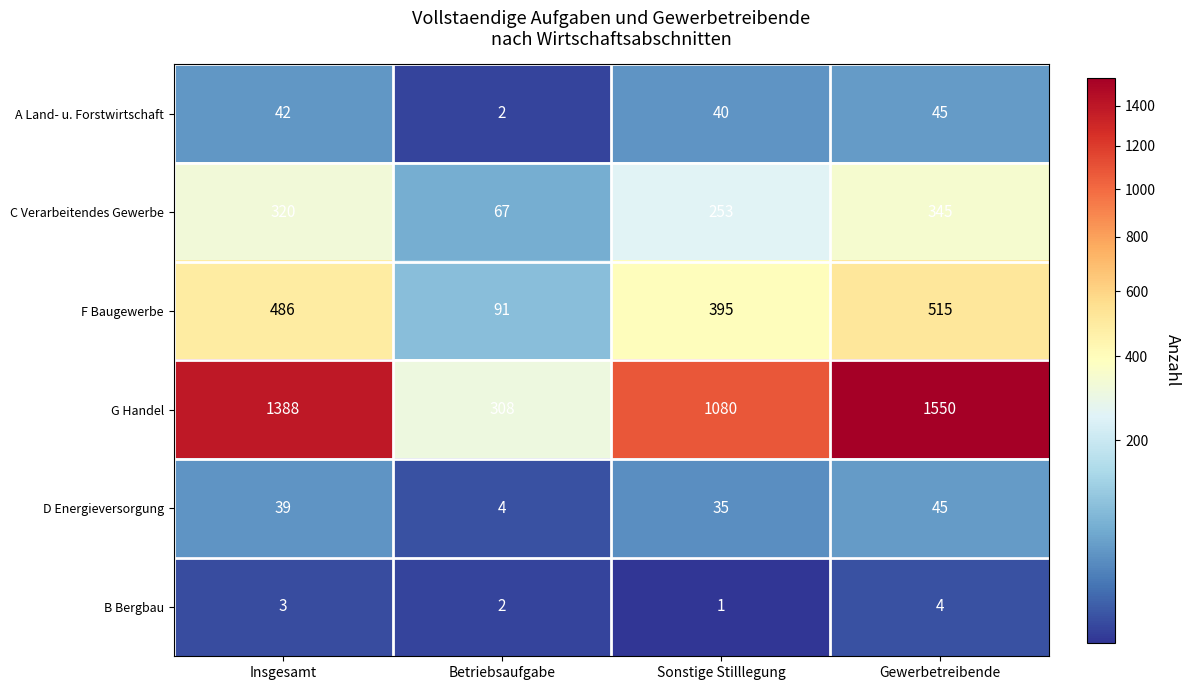

What value does the G Handel series have at Sonstige Stilllegung?

1080